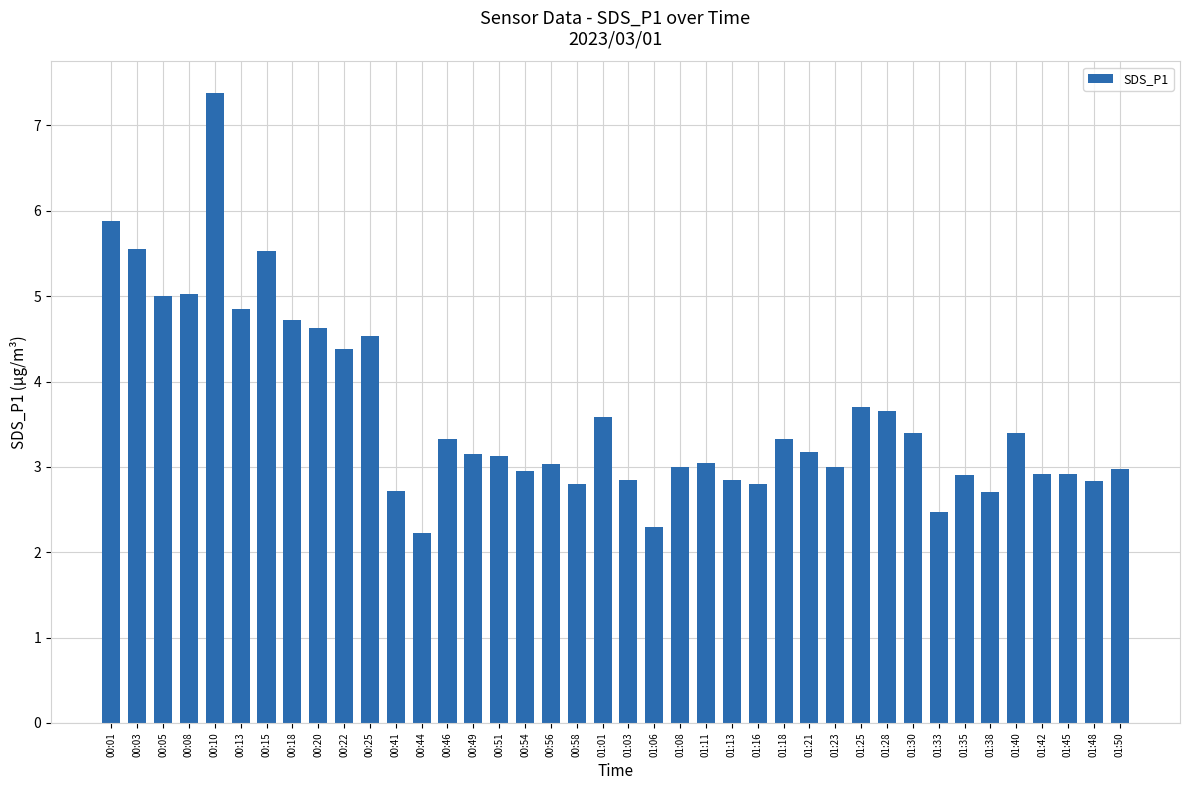

The chart shows a value of 3.3 at 00:46. True or false?

True